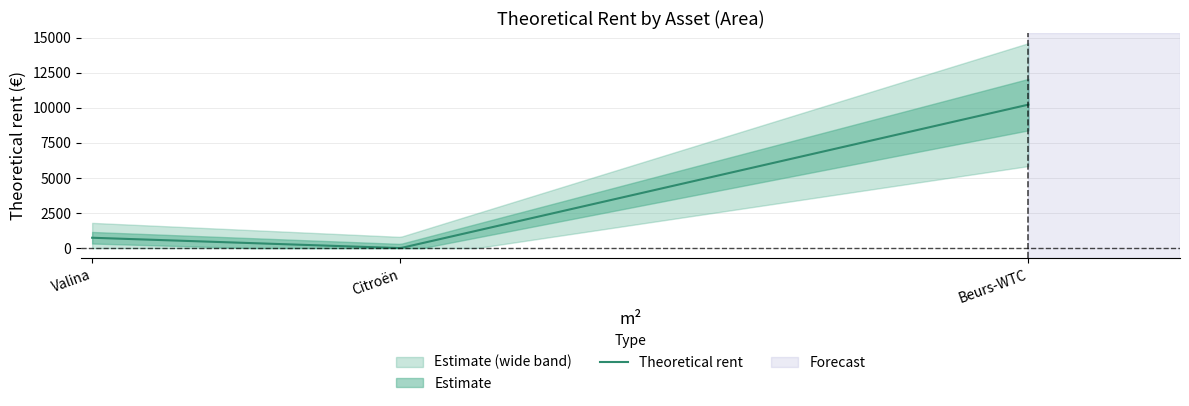

List the labels in order of value, smallest first.

Citroën, Valina, Beurs-WTC